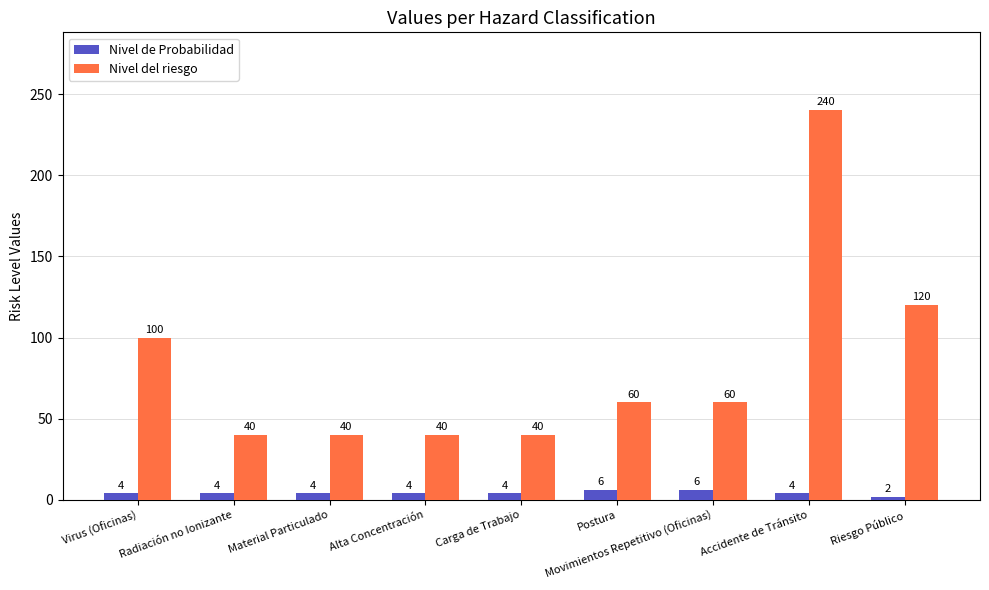

Are the bars grouped side by side (vs. stacked)?

Yes